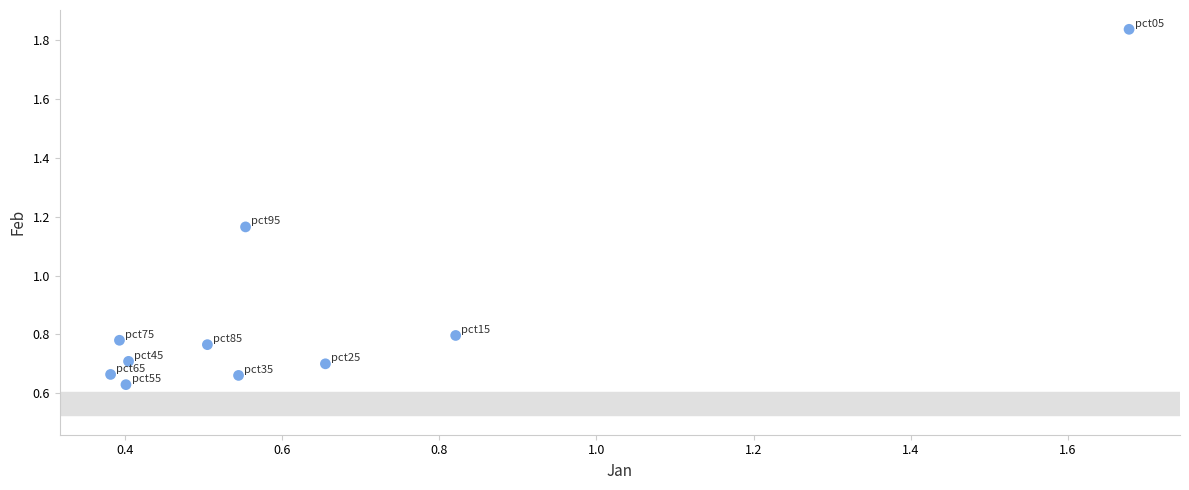

What is the range of X values (max minus min)?

1.3